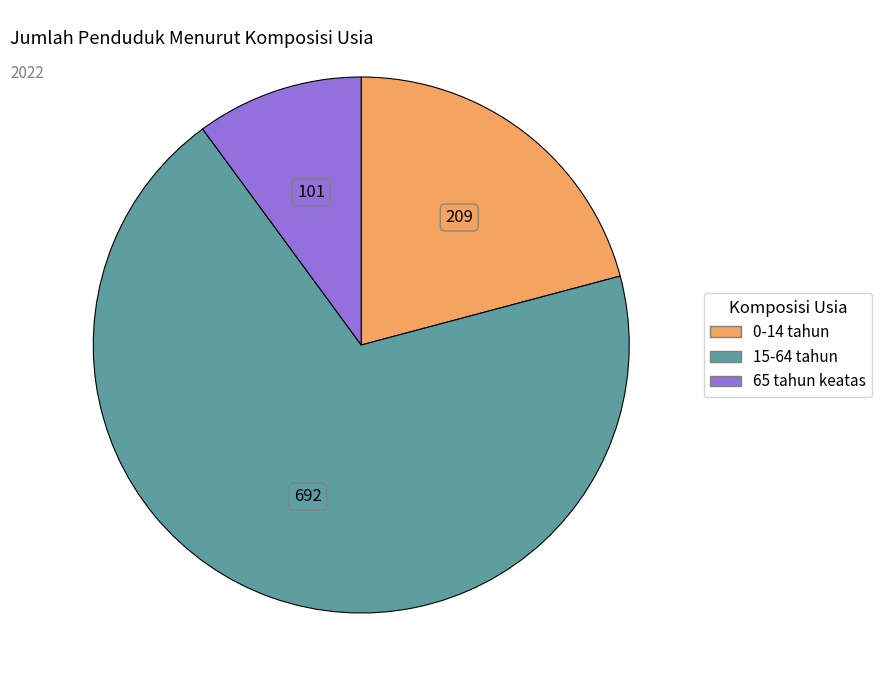

Is it true that 65 tahun keatas is 10% of the pie?

True